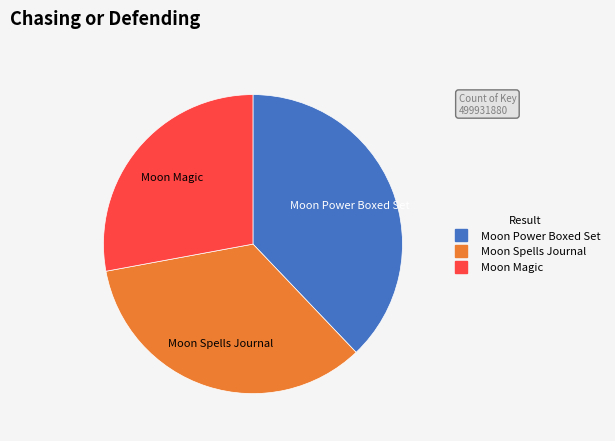

True or false: Moon Spells Journal accounts for 40% of the total.

False